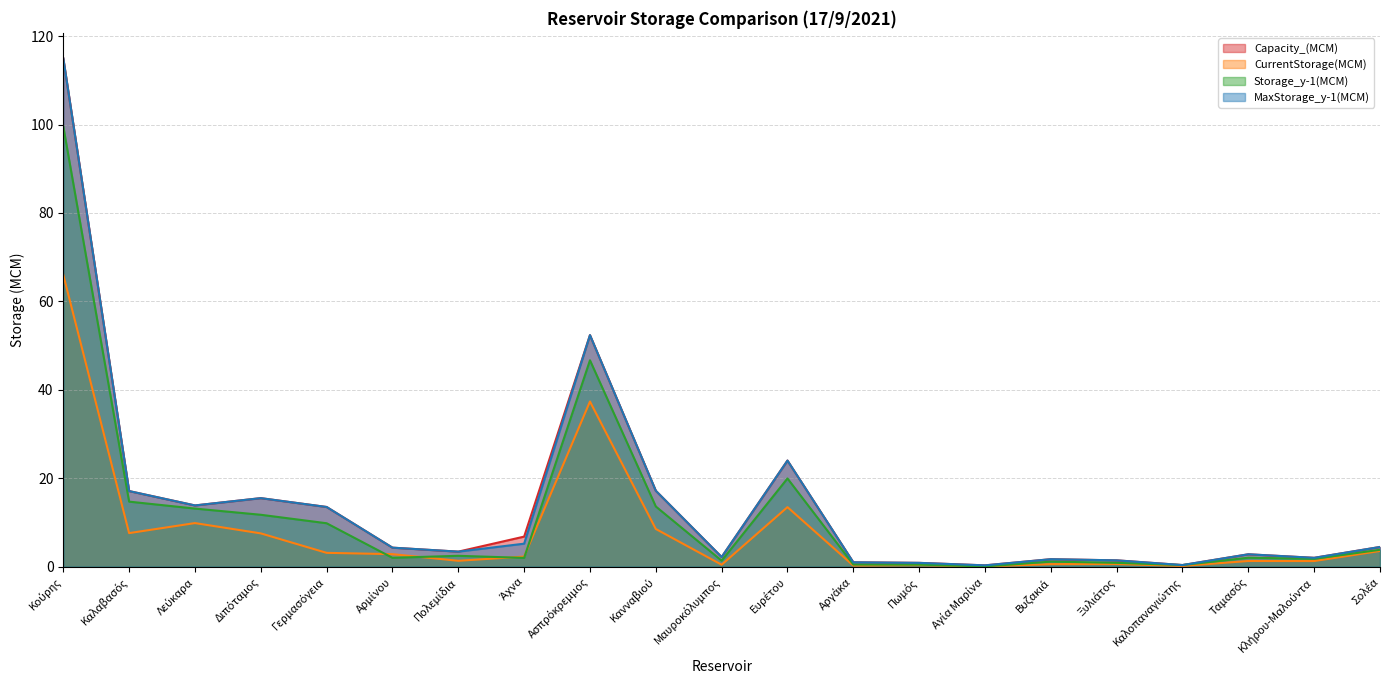

What is the label of the 2nd point from the right?

Κλήρου-Μαλούντα